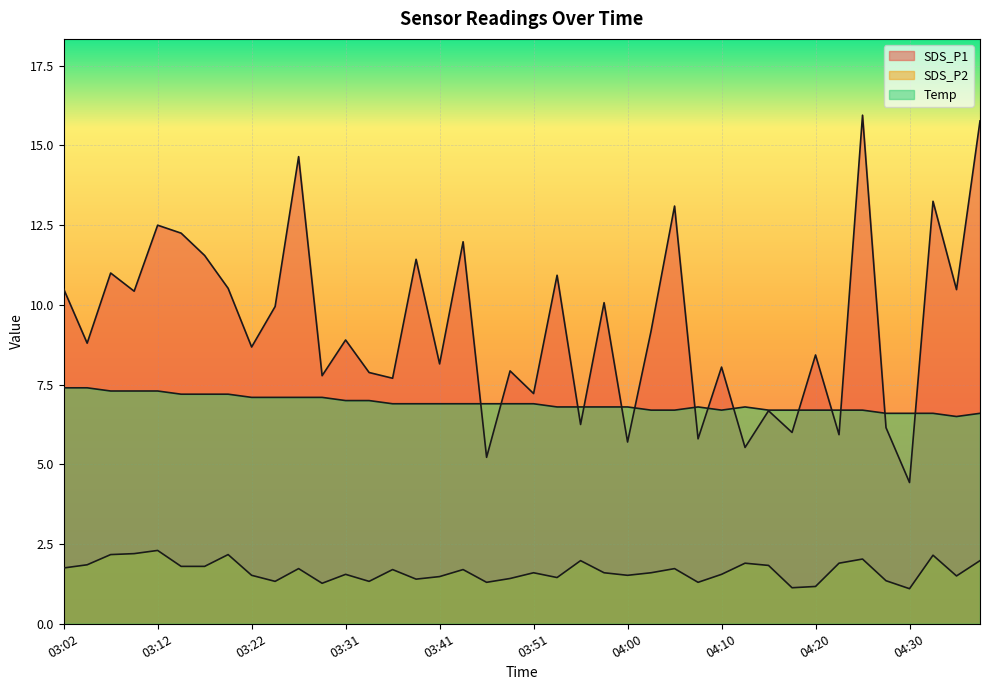

Reading left to right, list all the values displayed in this chart.

SDS_P1: 10.5	8.8	11.0	10.4	12.5	12.2	11.6	10.5	8.7	9.9	14.7	7.8	8.9	7.9	7.7	11.4	8.2	12.0	5.2	7.9	7.2	10.9	6.2	10.1	5.7	9.2	13.1	5.8	8.1	5.5	6.7	6.0	8.4	5.9	15.9	6.2	4.4	13.2	10.5	15.8
SDS_P2: 1.8	1.9	2.2	2.2	2.3	1.8	1.8	2.2	1.5	1.3	1.7	1.3	1.6	1.3	1.7	1.4	1.5	1.7	1.3	1.4	1.6	1.4	2.0	1.6	1.5	1.6	1.7	1.3	1.6	1.9	1.8	1.1	1.2	1.9	2.0	1.4	1.1	2.1	1.5	2.0
Temp: 7.4	7.4	7.3	7.3	7.3	7.2	7.2	7.2	7.1	7.1	7.1	7.1	7.0	7.0	6.9	6.9	6.9	6.9	6.9	6.9	6.9	6.8	6.8	6.8	6.8	6.7	6.7	6.8	6.7	6.8	6.7	6.7	6.7	6.7	6.7	6.6	6.6	6.6	6.5	6.6